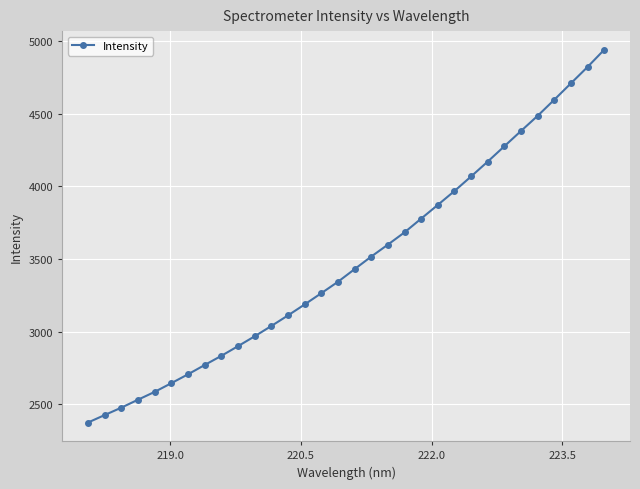

What is the value of the 6th point from the left?

2644.3